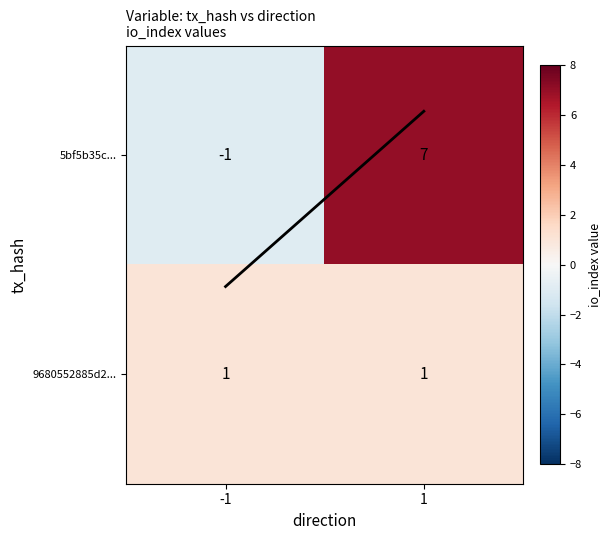

True or false: 5bf5b35c... has a value of 7 at 1.

True